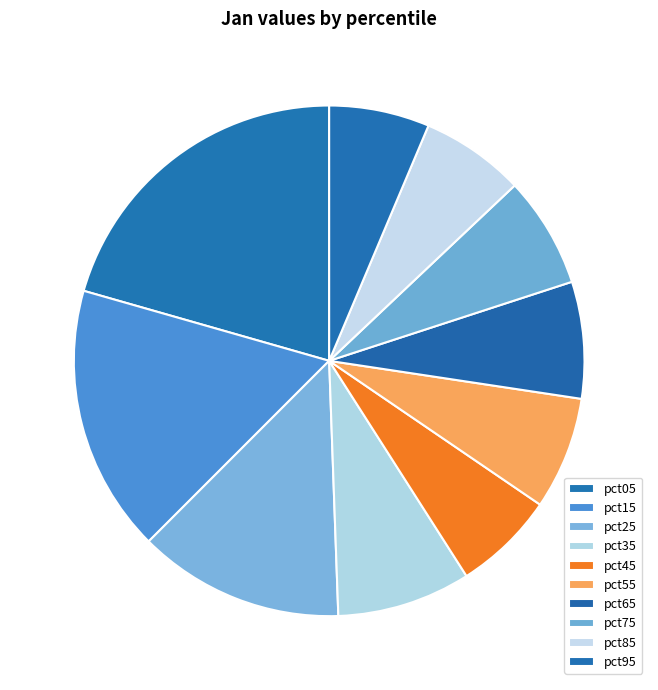

Which category has the biggest portion of the pie?

pct05